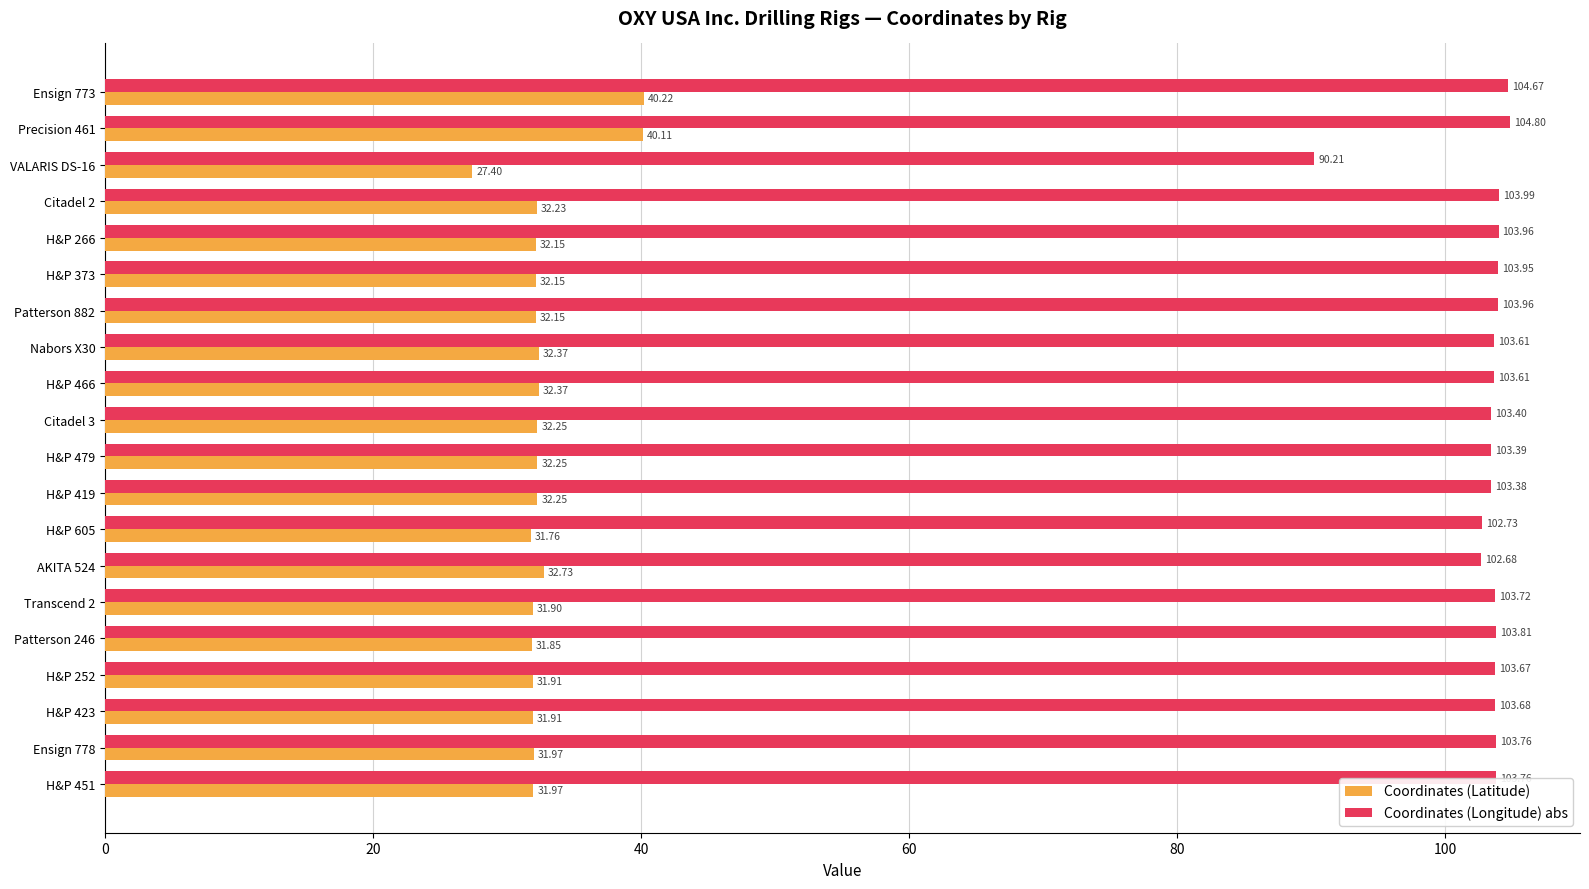

List the series in order of their peak value, highest first.

Coordinates (Longitude) abs, Coordinates (Latitude)